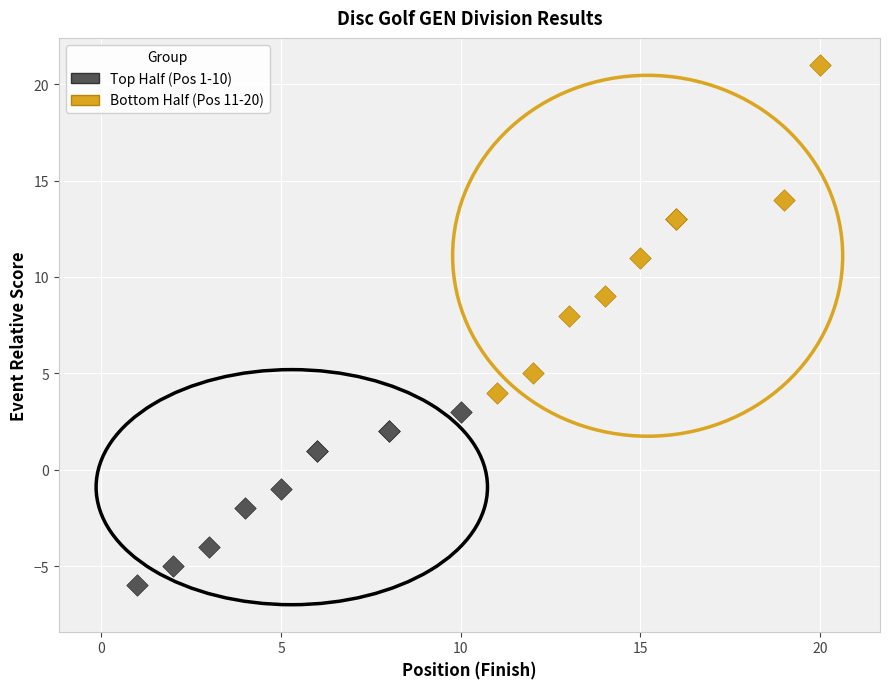

Which series contains the lowest Y value?

Top Half (Pos 1-10)